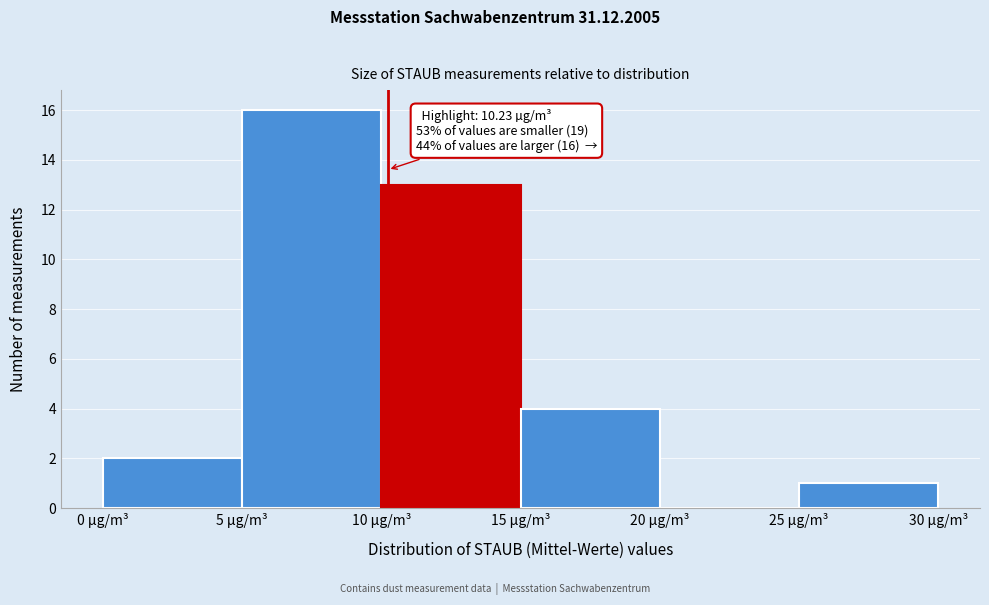

Over which range of the x-axis is the bar tallest?

5 to 10